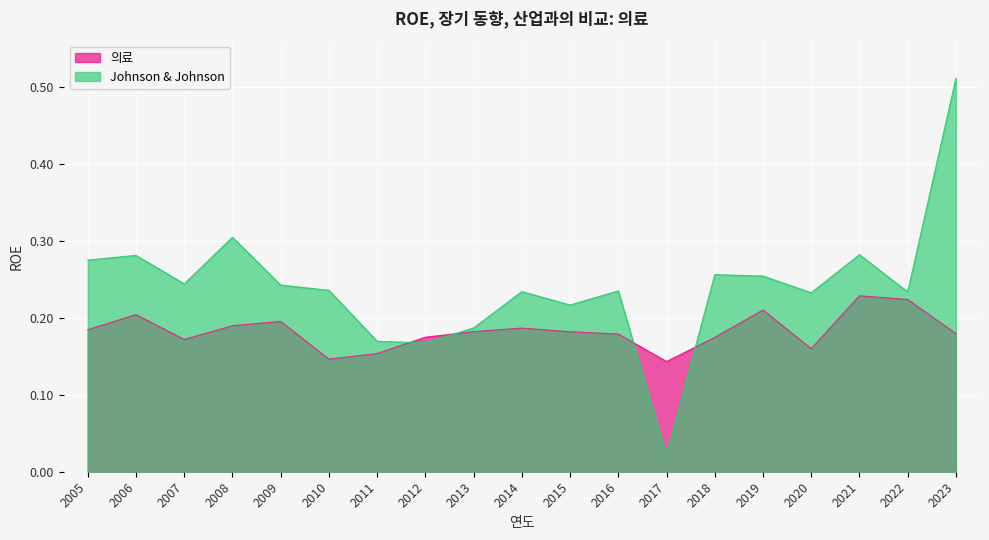

At which category does Johnson & Johnson reach its first local valley?

2007